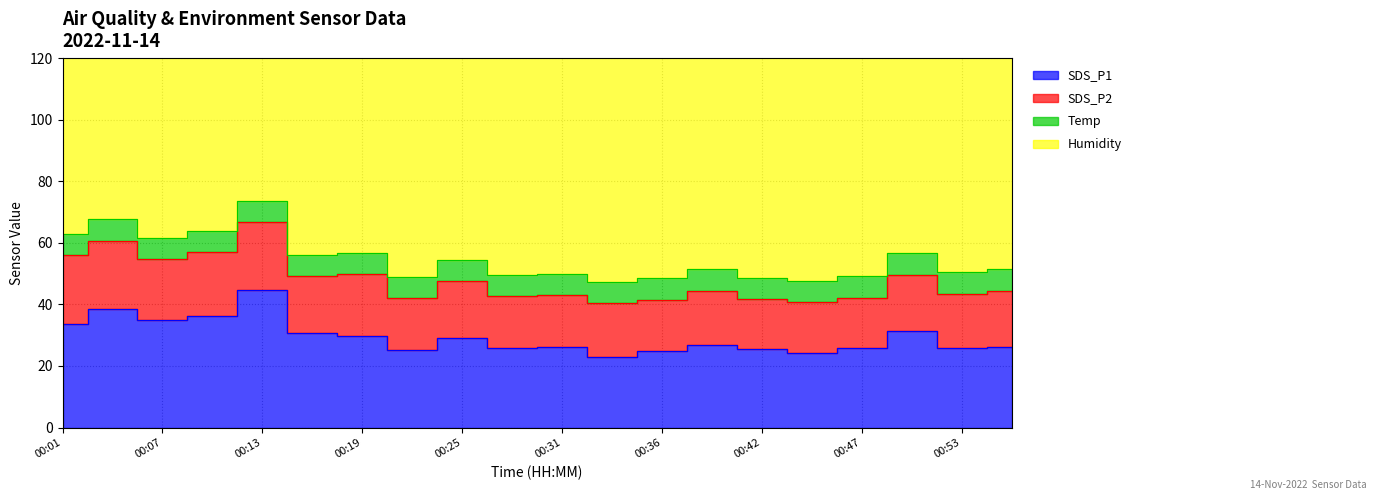

Which series has the widest spread of values?

SDS_P1